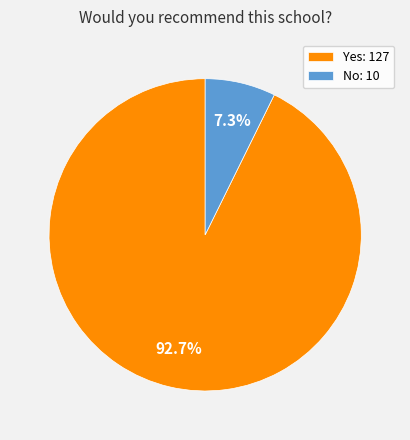

Is it true that Yes is 93% of the pie?

True